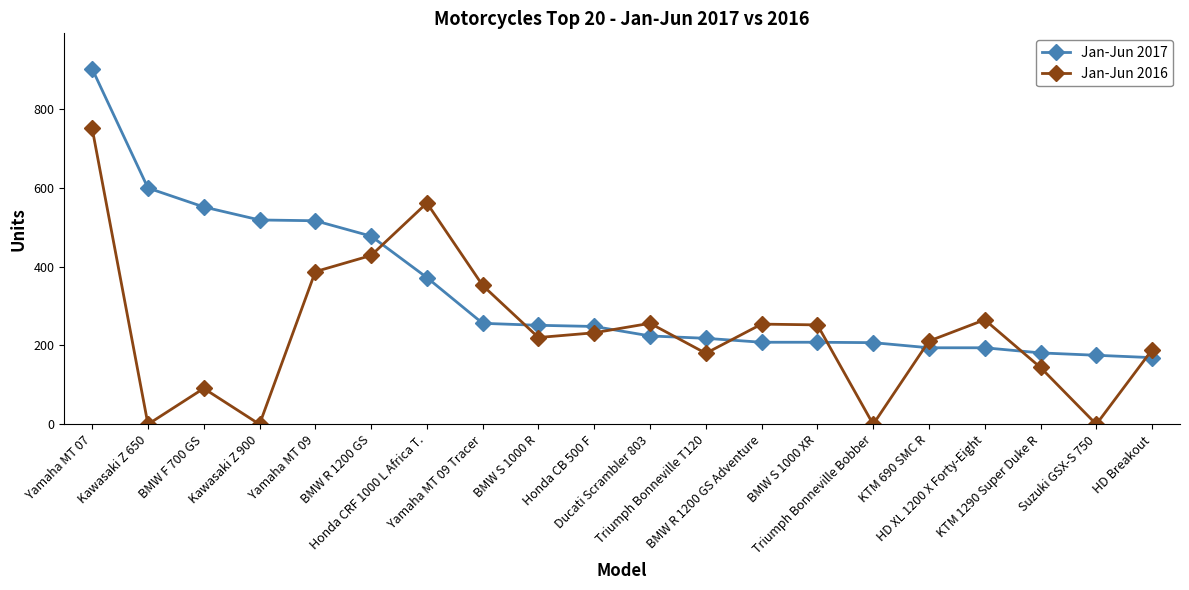

Which series has the largest total across all categories?

Jan-Jun 2017